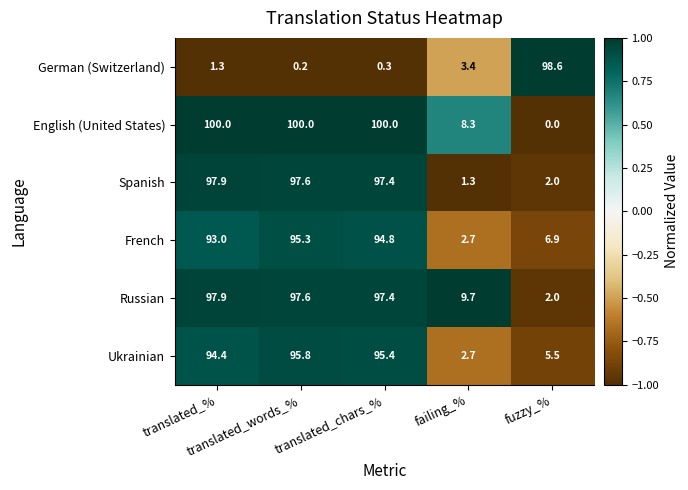

Which series has the largest total across all categories?

English (United States)